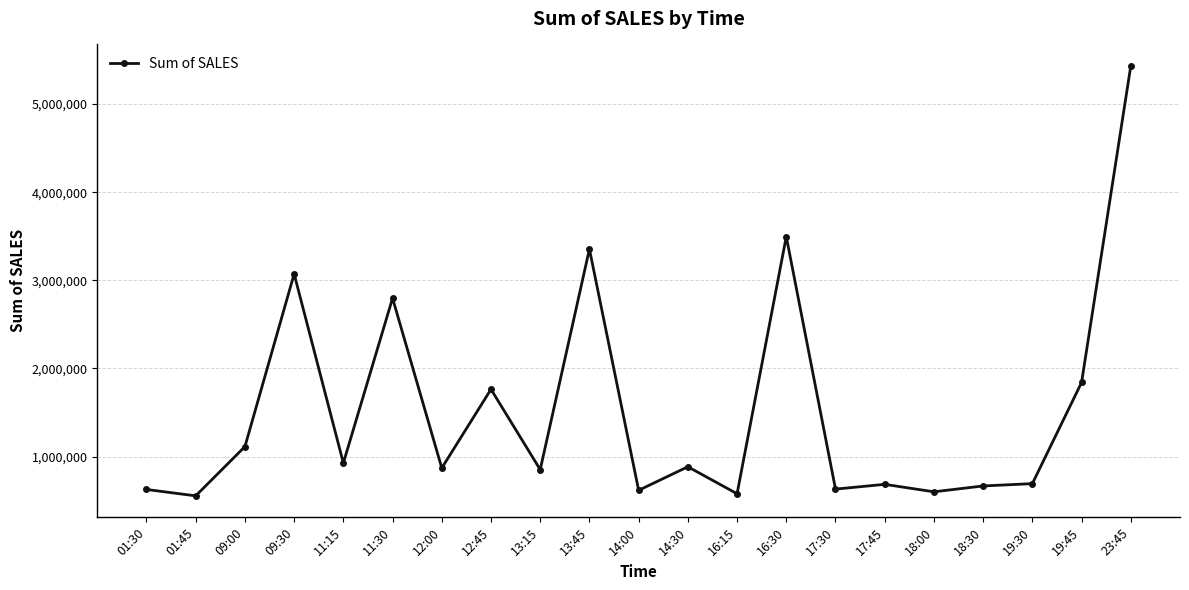

Is it true that the value at 01:45 is 931037?

False